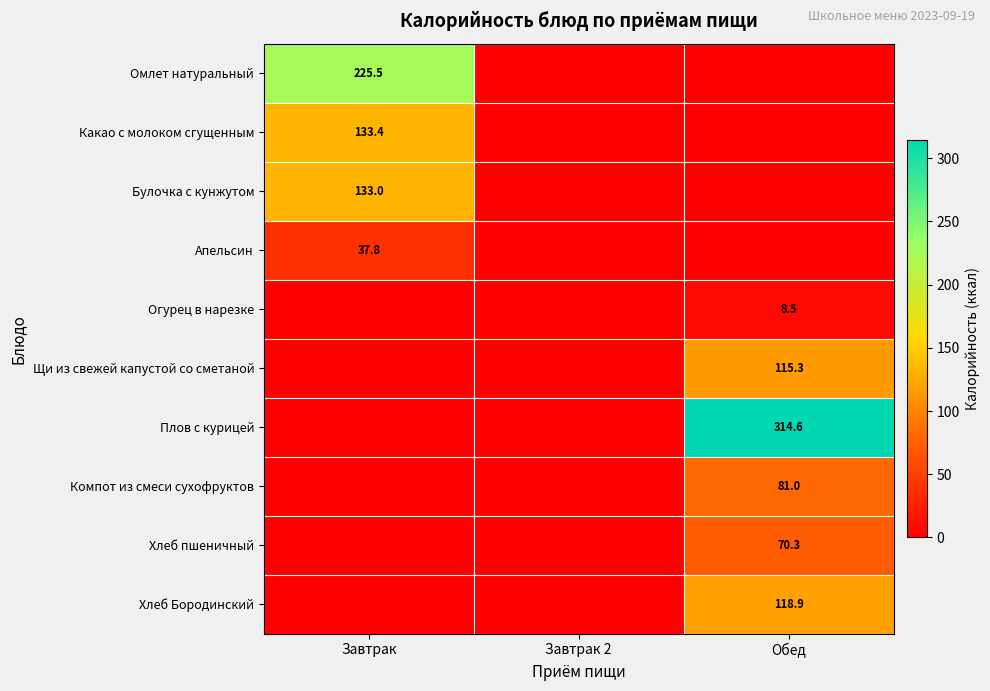

Is it true that Огурец в нарезке equals 8.5 at Обед?

True